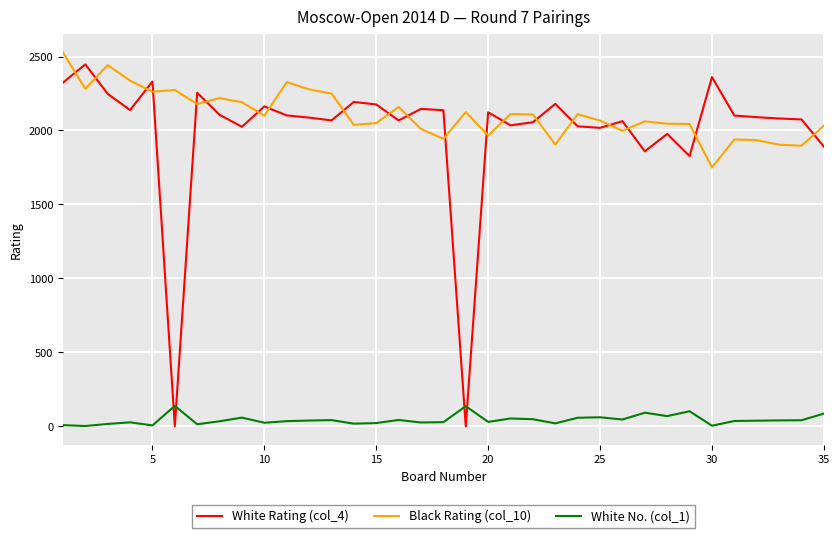

Is this an area chart (filled region under the line)?

No